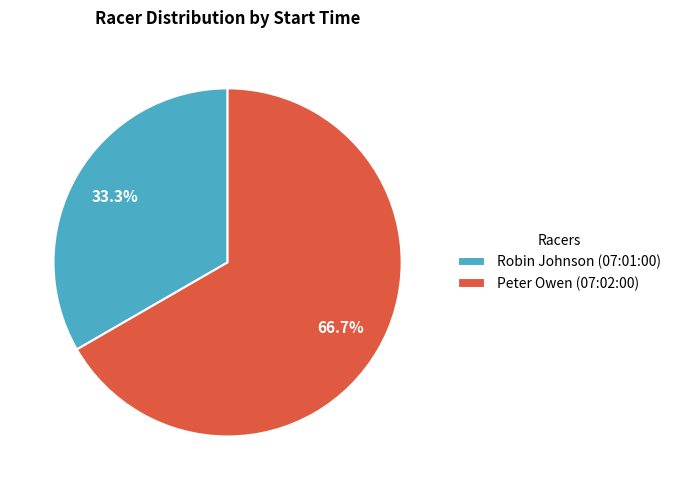

What percentage is the Peter Owen (07:02:00) slice, to the nearest percent?

67%